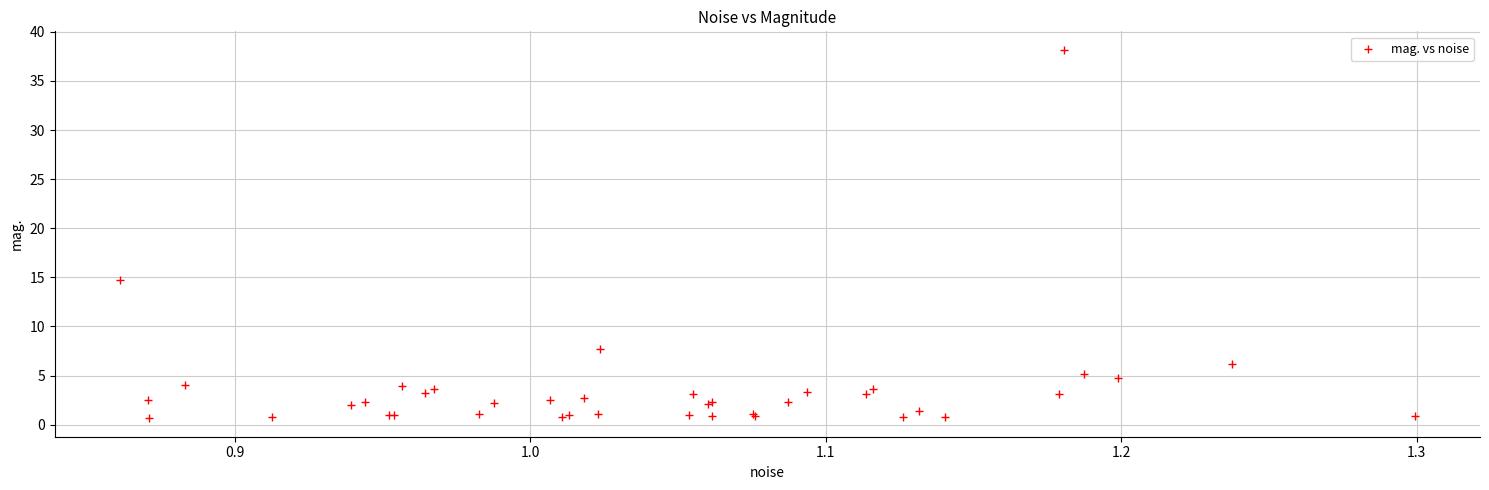

What Y value in the scatter plot is closest to 19?

14.7